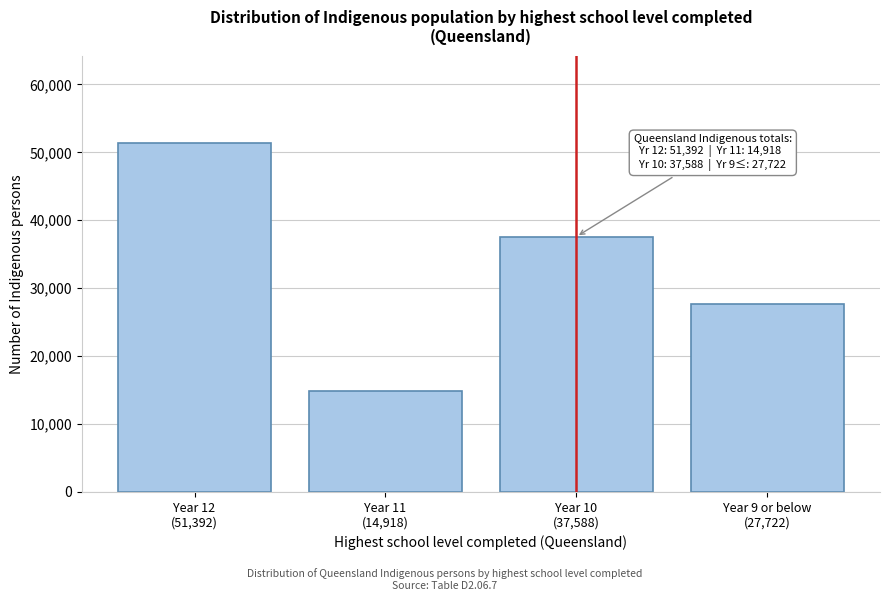

Reading right to left, what are all the values shown in this chart?

27722	37588	14918	51392